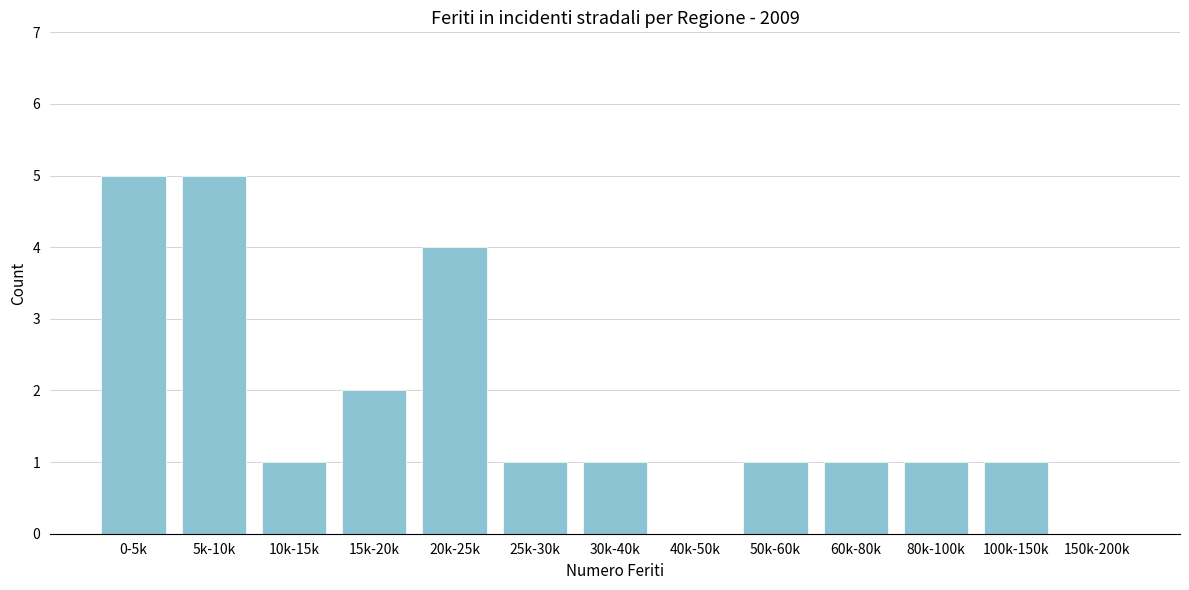

Reading left to right, what are all the values shown in this chart?

0-5k=5	5k-10k=5	10k-15k=1	15k-20k=2	20k-25k=4	25k-30k=1	30k-40k=1	40k-50k=0	50k-60k=1	60k-80k=1	80k-100k=1	100k-150k=1	150k-200k=0